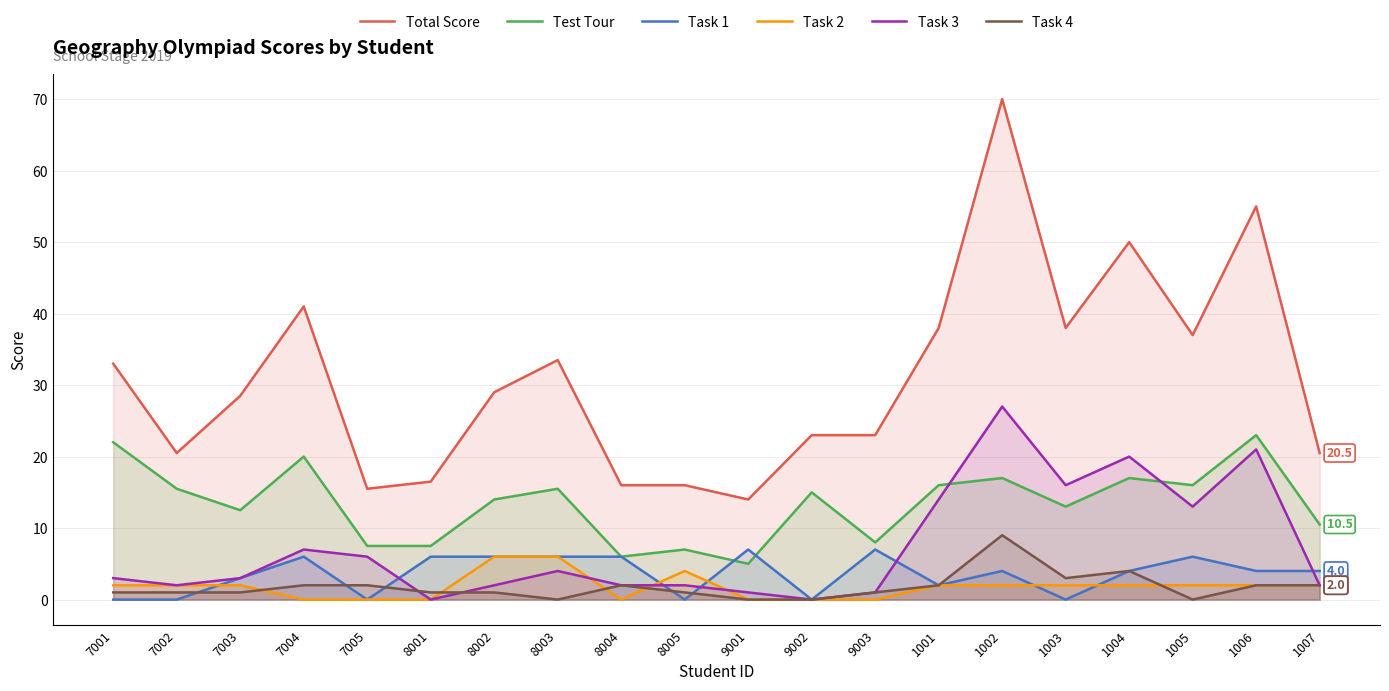

Which category has the lowest value in the Task 3 series?

8001